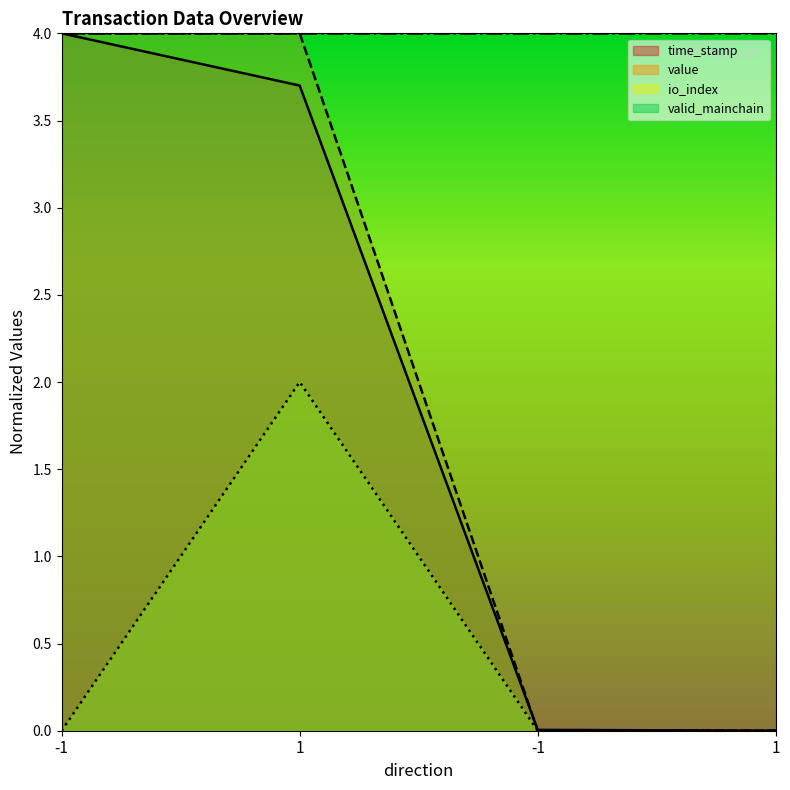

At how many categories does at least one series exceed 0?

3